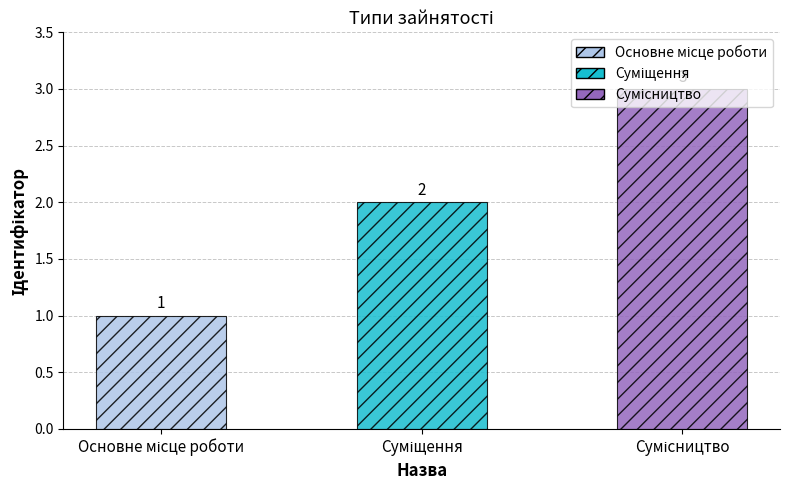

Count the values in the range 1 to 3.

3